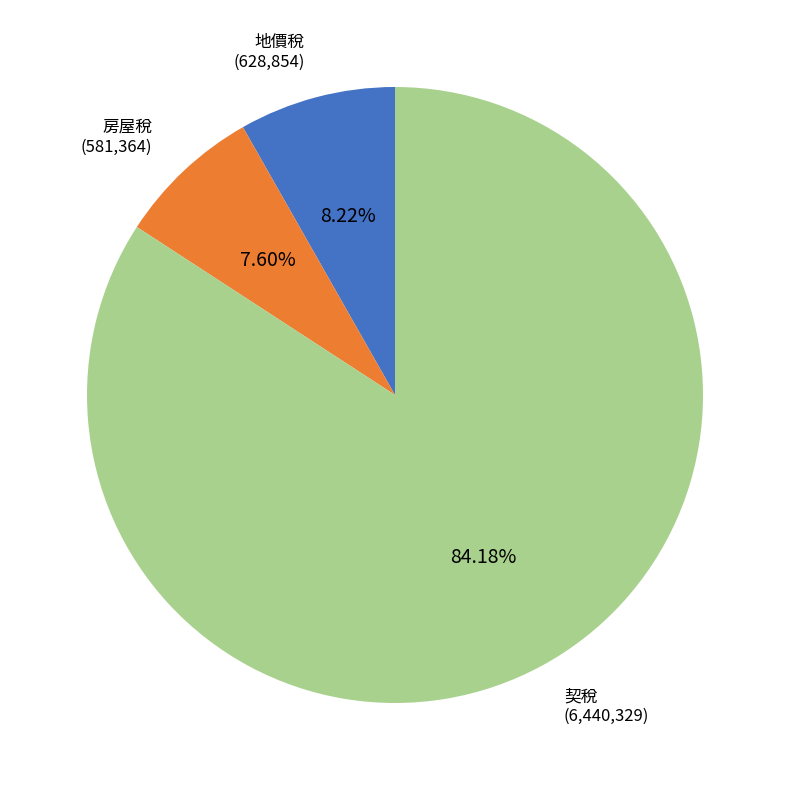

What is the ratio of the value at 地價稅 to the value at 房屋稅?

1.1